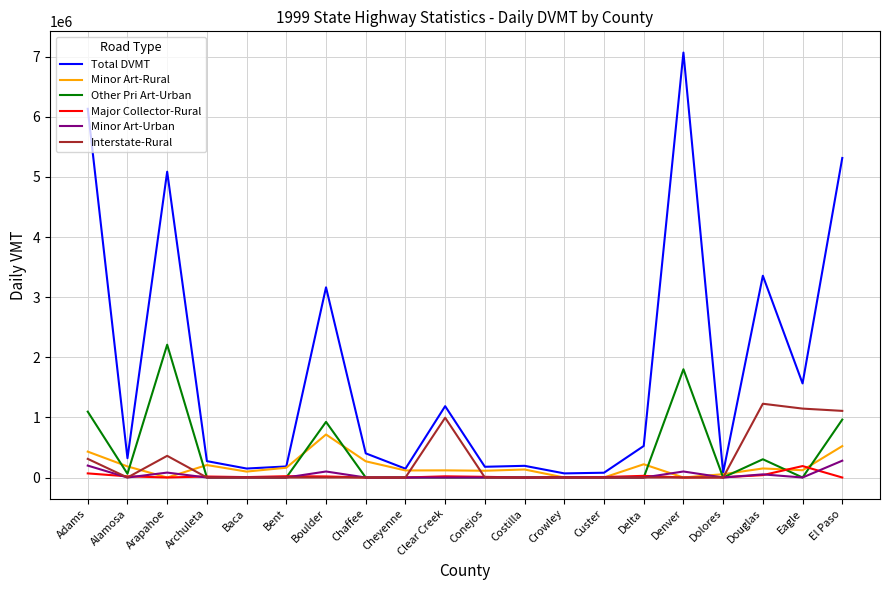

At which label is Total DVMT closest to 3567977?

Douglas